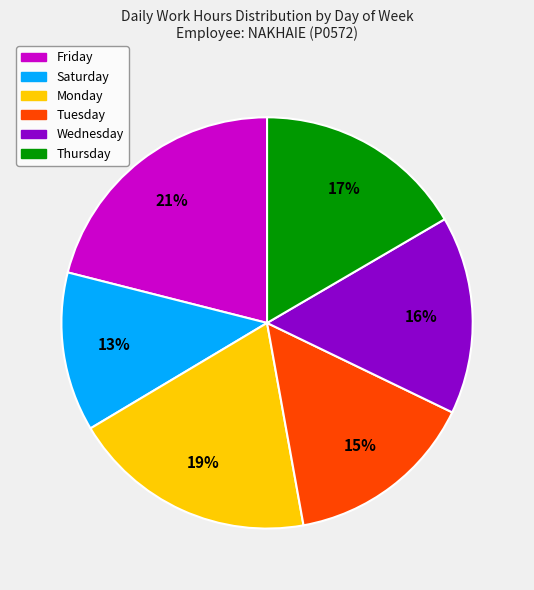

To the nearest percent, what is the average slice percentage?

17%